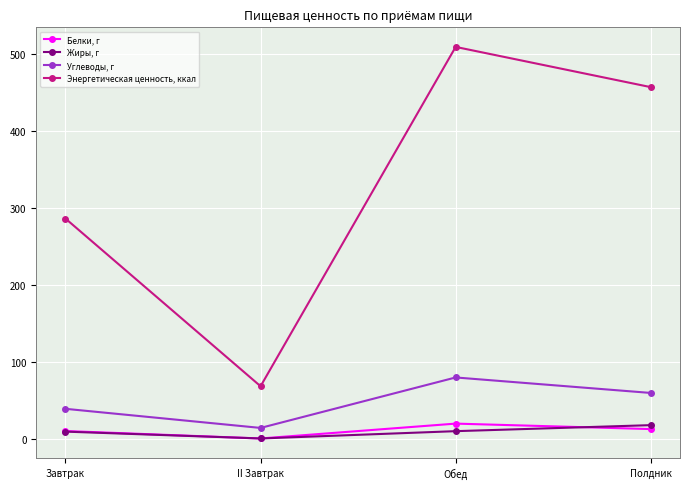

What is the sum of the Энергетическая ценность, ккал values at II Завтрак and Полдник?

525.0